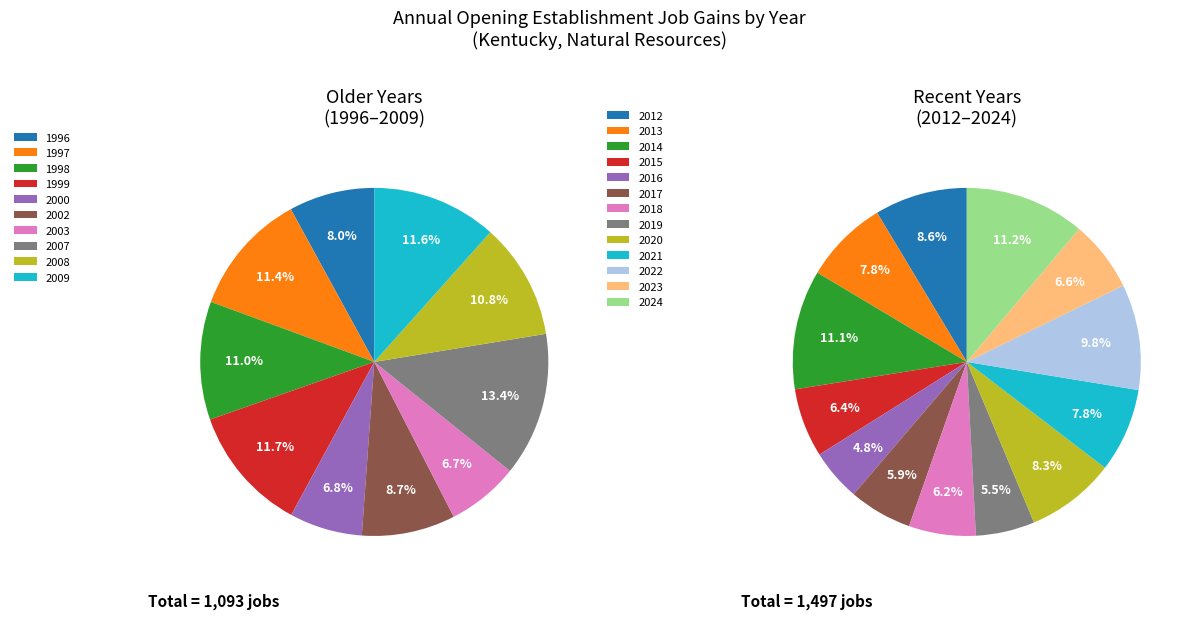

What is the largest slice in the pie chart?

2024